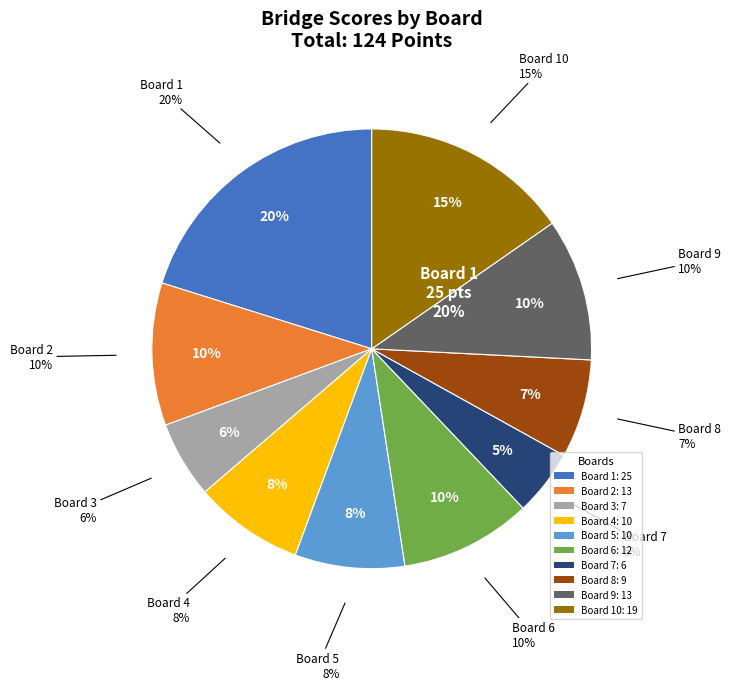

What percentage do 6 and 8 together represent?

16.9%